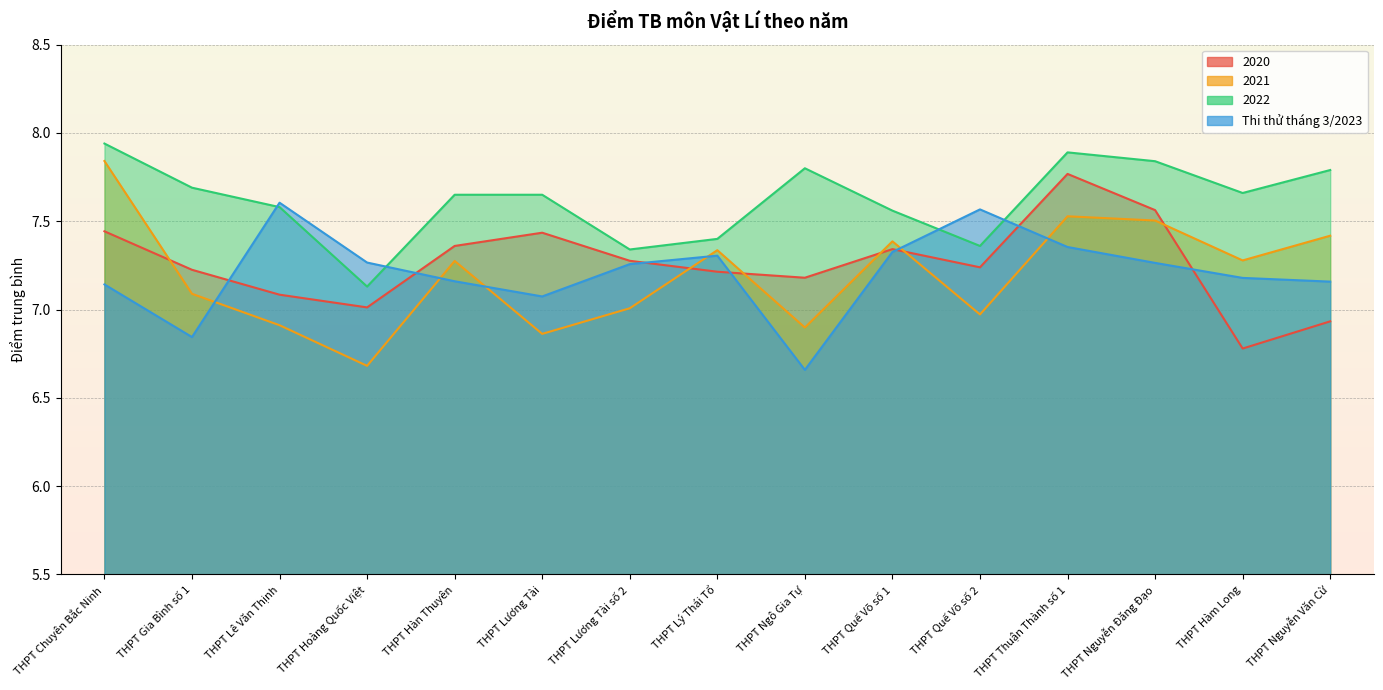

What position from the left is THPT Nguyễn Đăng Đạo?

13